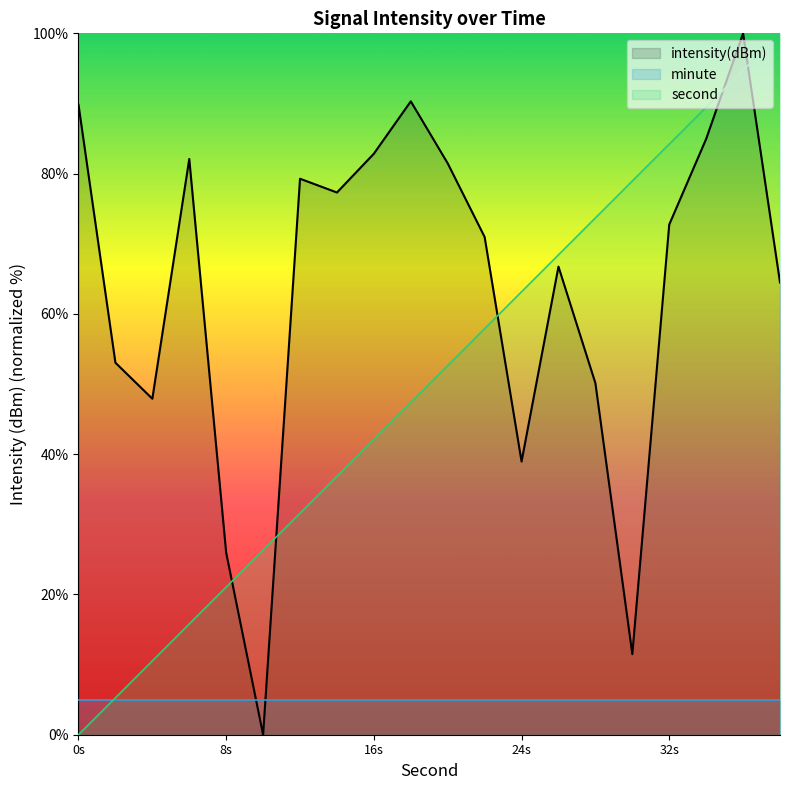

Which series has the largest total across all categories?

intensity(dBm)